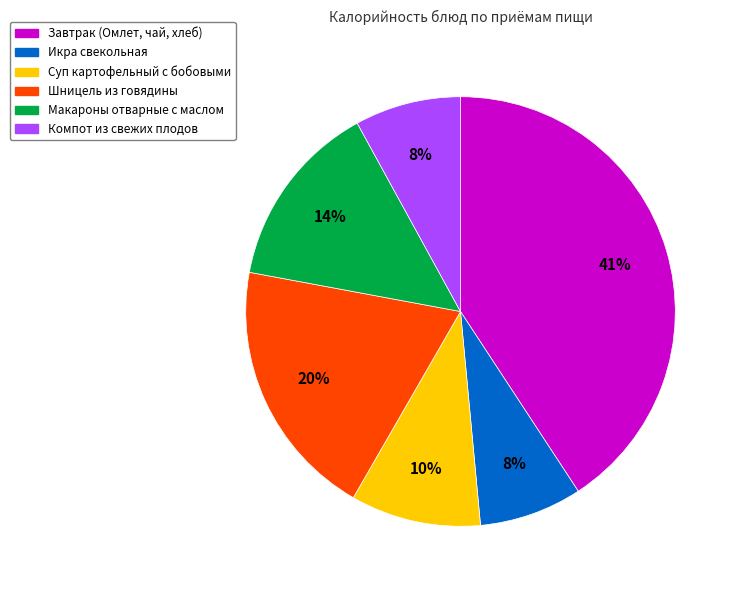

Combined, do Шницель из говядины and Макароны отварные с маслом account for over 50%?

No